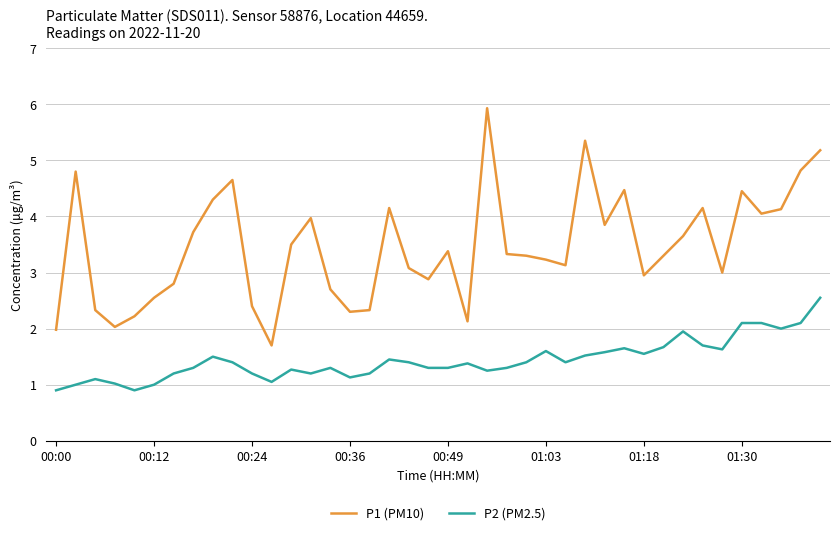

What is the greatest value displayed?

5.9